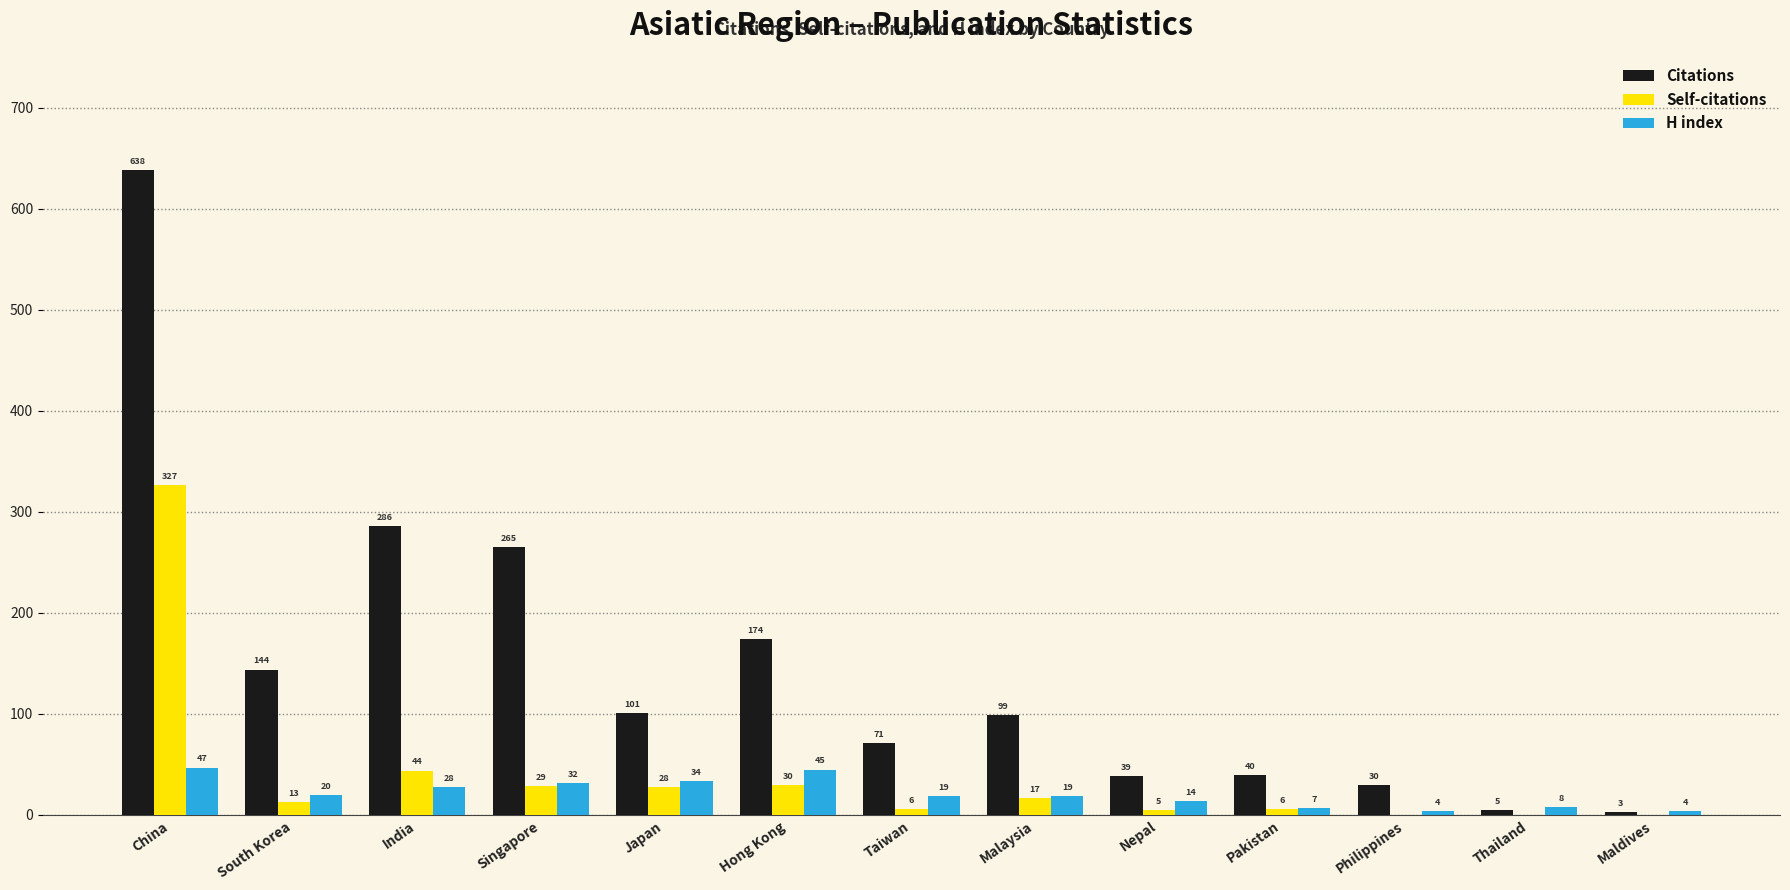

Reading left to right, what are all the values shown in this chart?

Citations: 638	144	286	265	101	174	71	99	39	40	30	5	3
Self-citations: 327	13	44	29	28	30	6	17	5	6	0	0	0
H index: 47	20	28	32	34	45	19	19	14	7	4	8	4